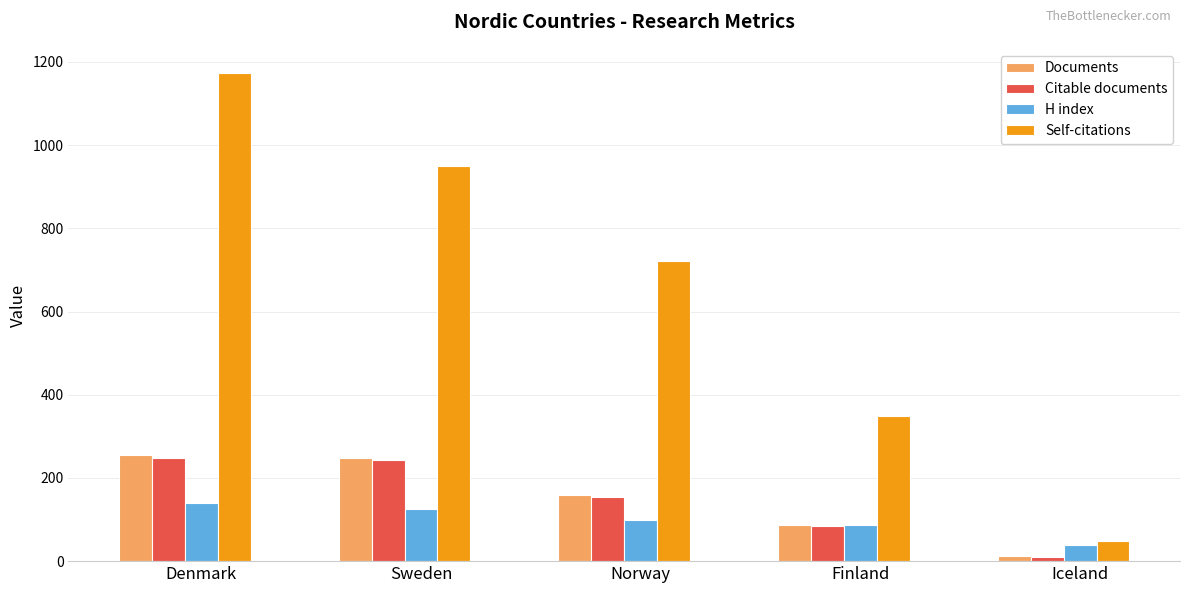

Is the value of Documents at Finland greater than the value of H index at Denmark?

No